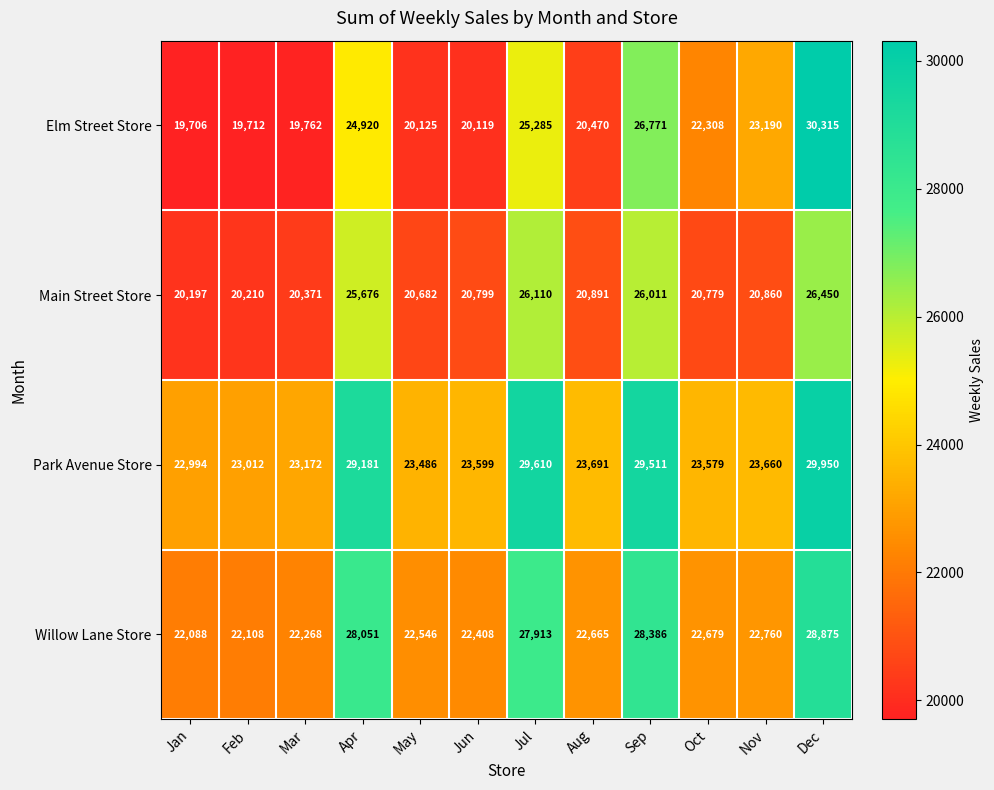

At which category is the sum across all series the highest?

Dec